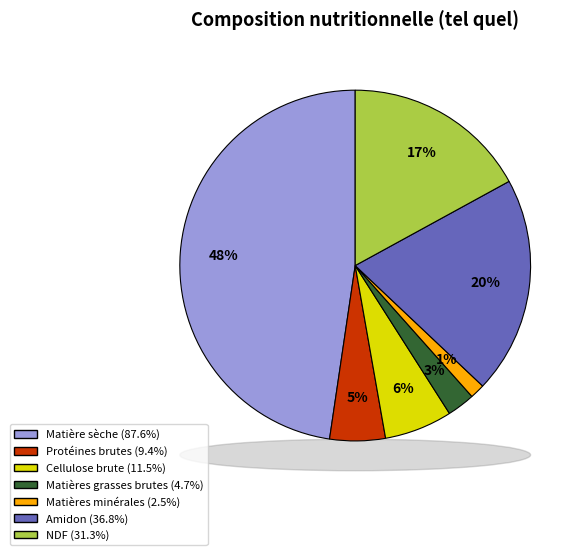

What percentage is the Cellulose brute slice, to the nearest percent?

6%